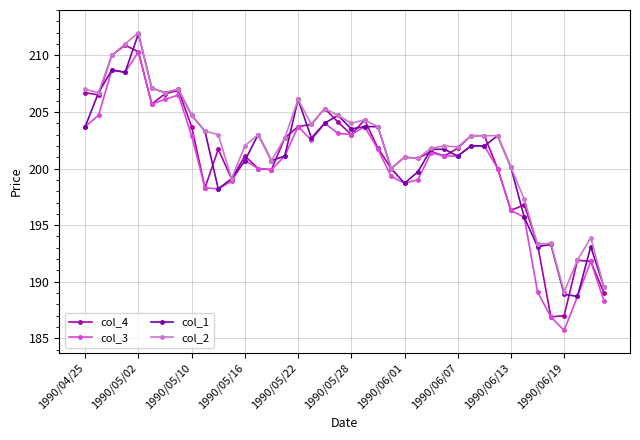

What is the greatest value displayed?

212.0